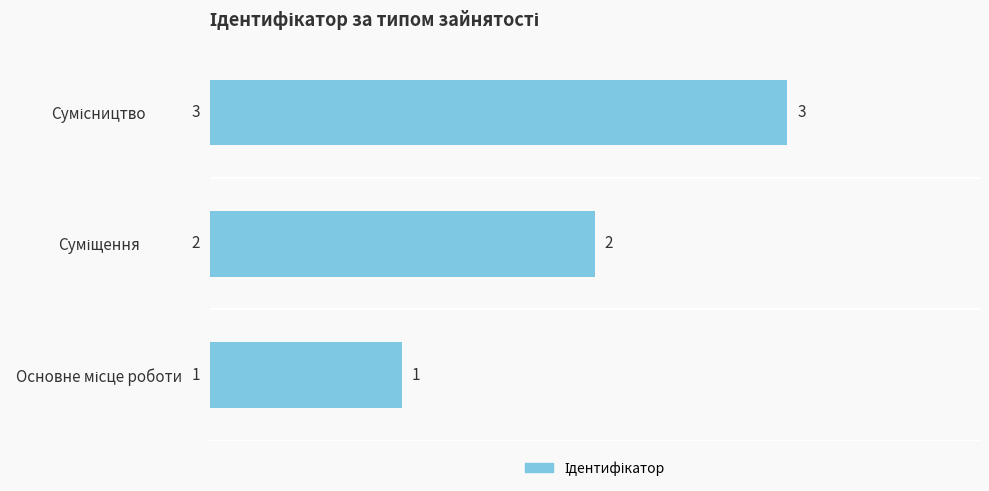

What is the greatest value displayed?

3